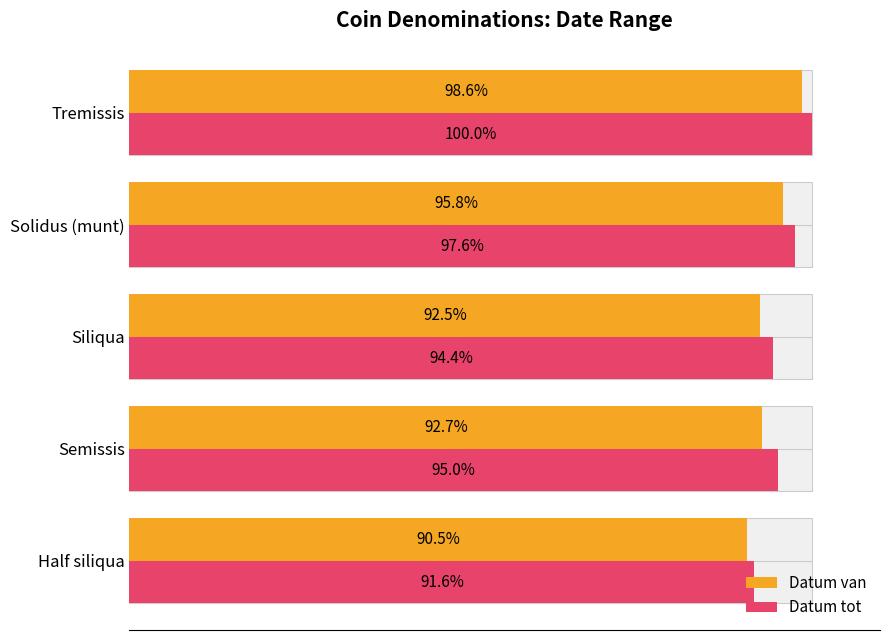

At how many categories does at least one series exceed 92?

4